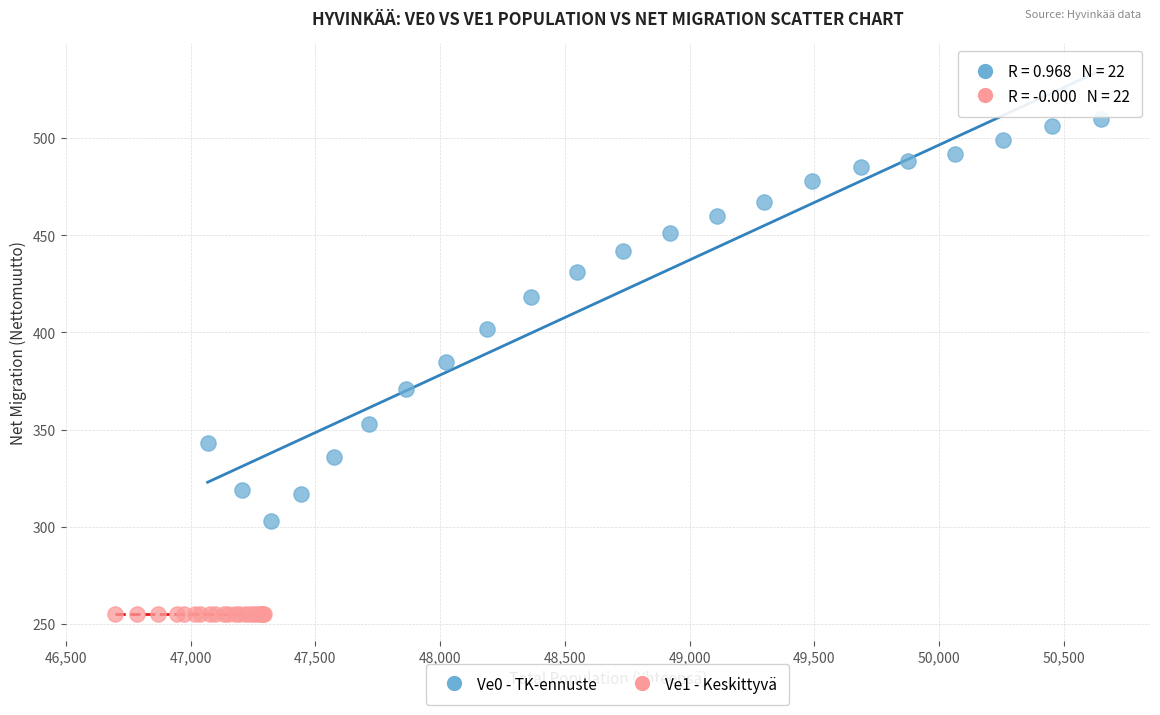

Which series contains the highest Y value?

Ve0 - TK-ennuste